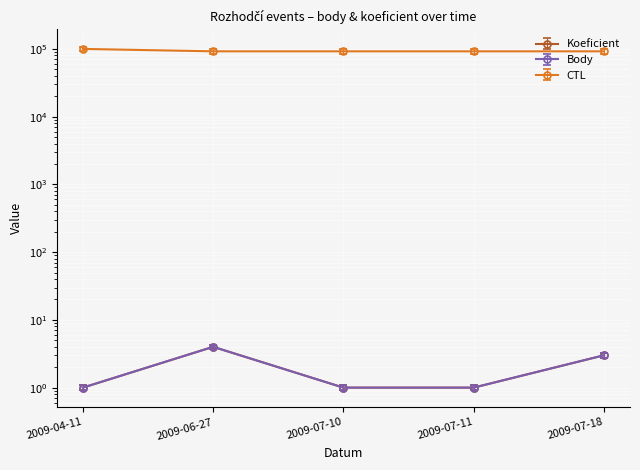

Between 2009-06-27 and 2009-07-11, which series saw the biggest shift?

Koeficient